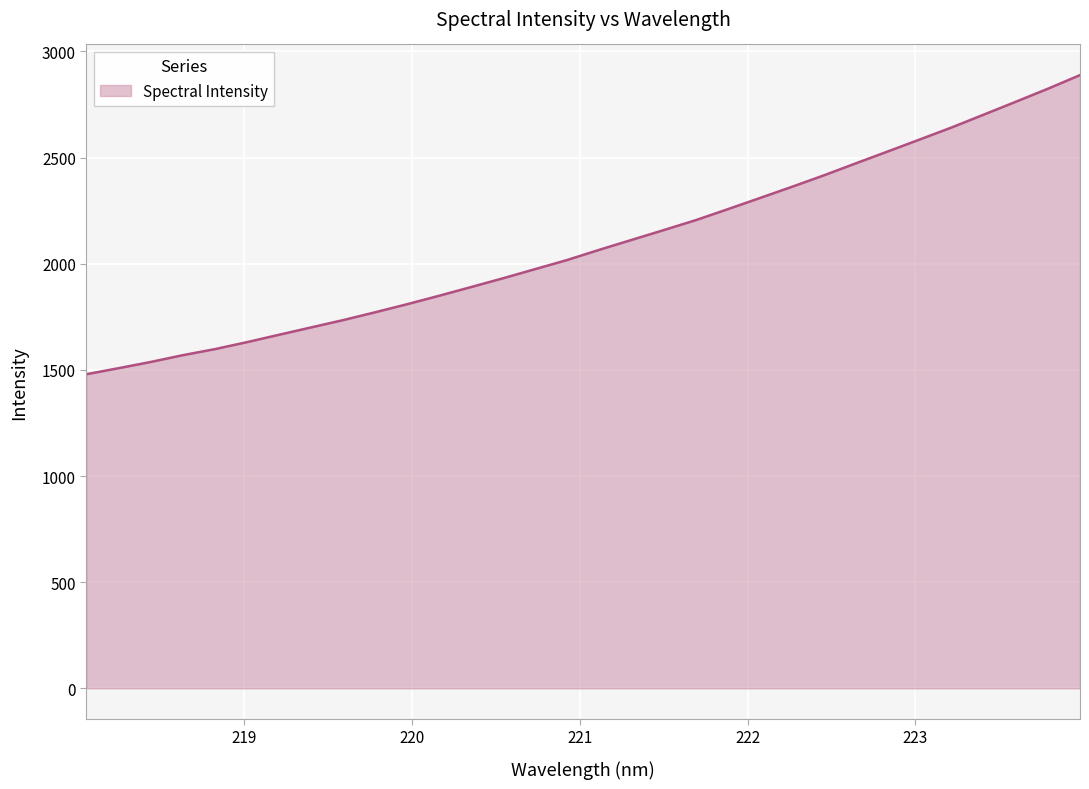

How many values are below 2065?

16